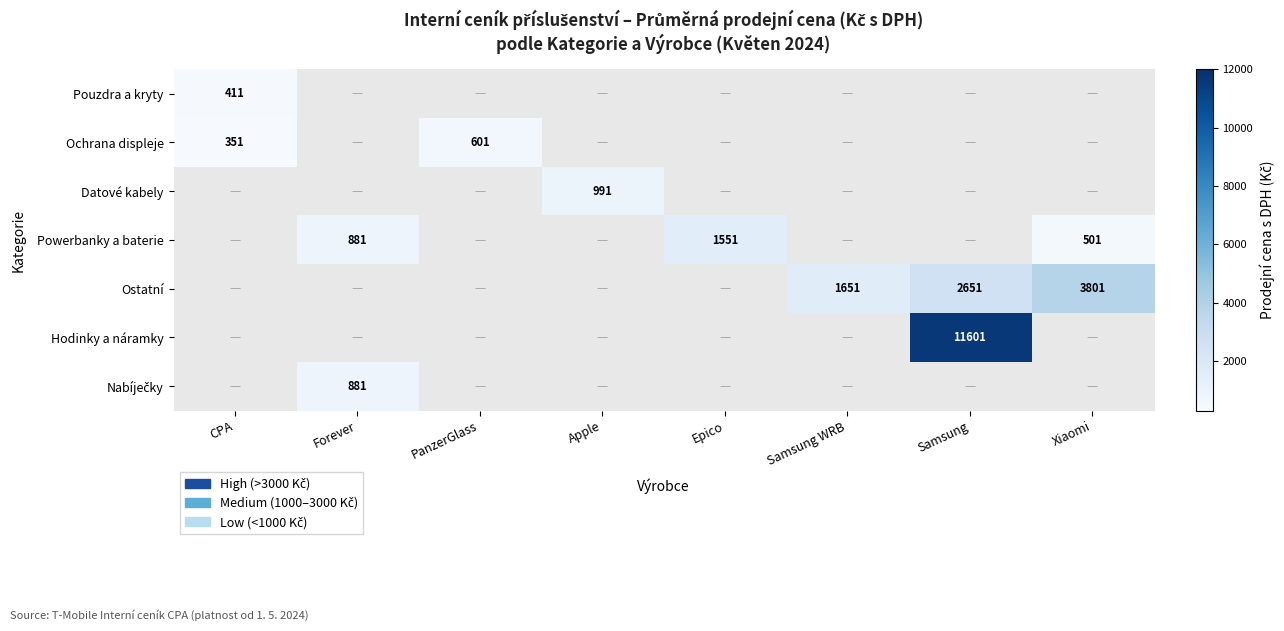

The Ostatní series shows 1341.4 at Samsung. True or false?

False